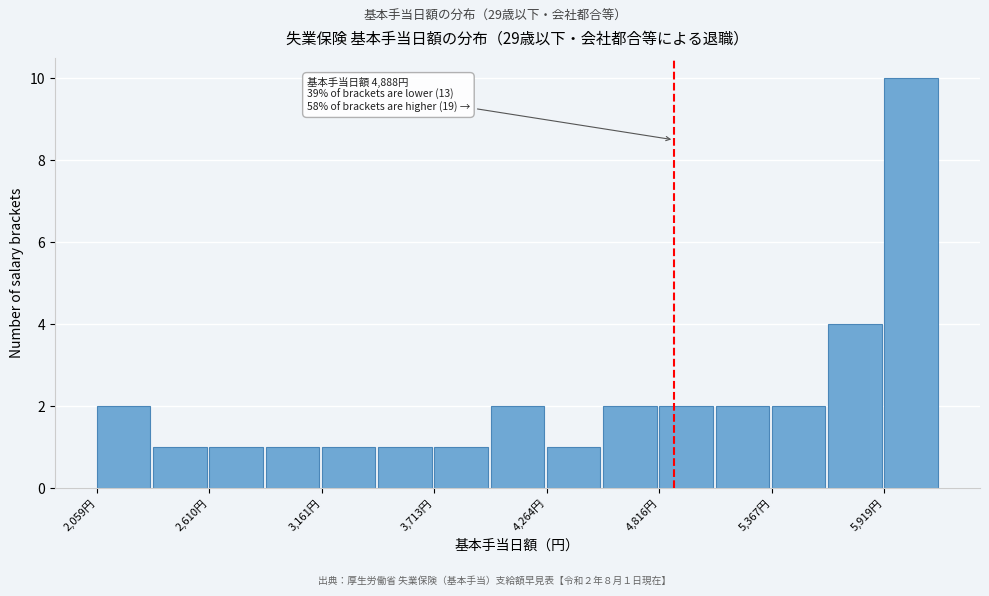

Read against the x-axis, roughly where is the centre of the tallest bar?

6100